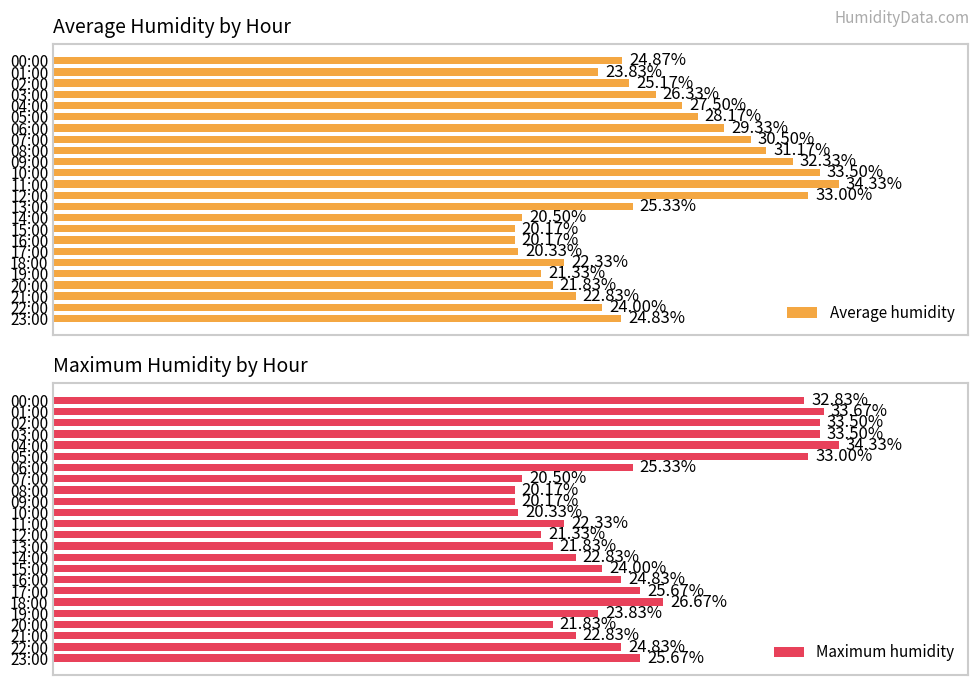

What is the value of the Maximum humidity bar at the 8th from the left?

20.5